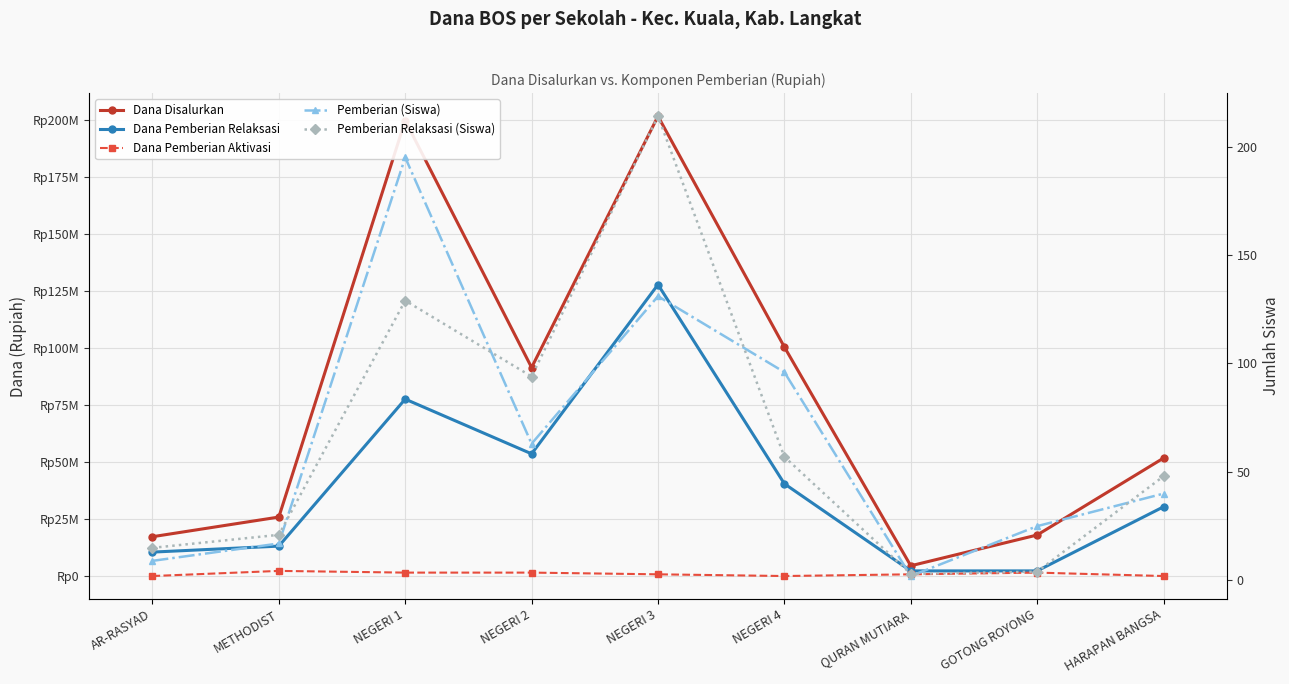

How many series are shown in this chart?

5